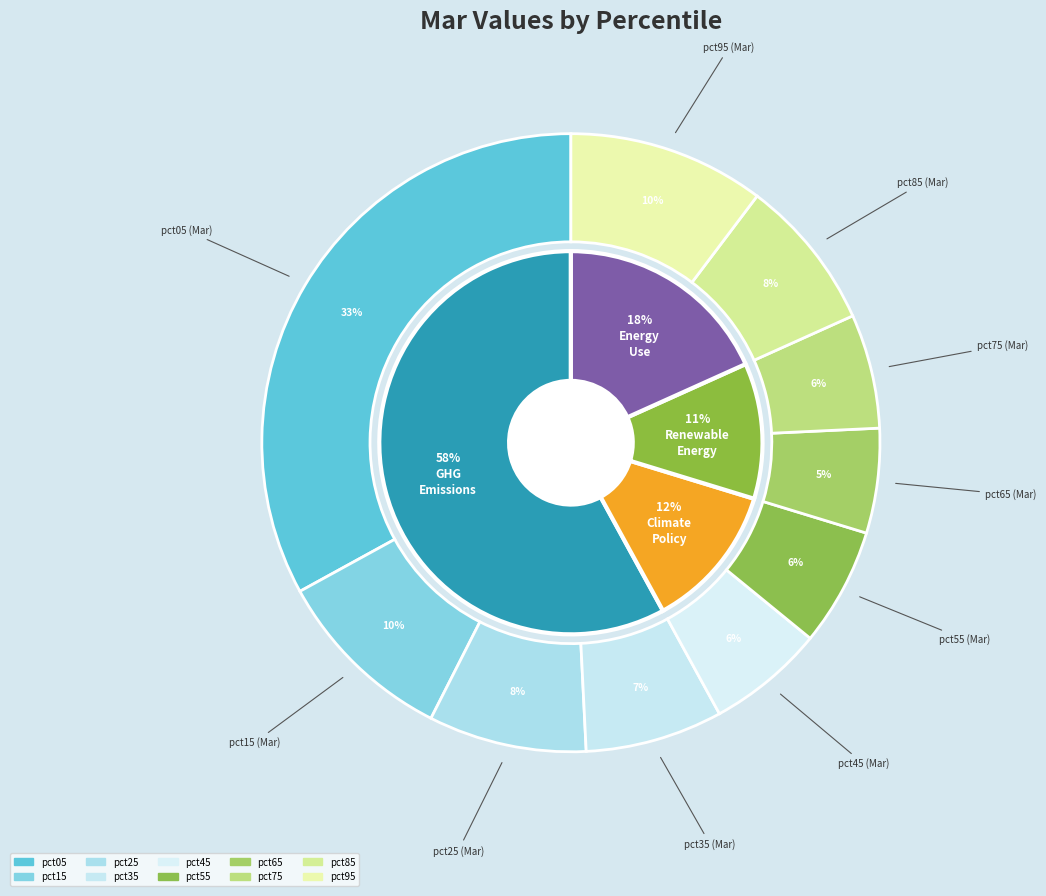

Is the sum of pct65 and pct25 greater than half?

No